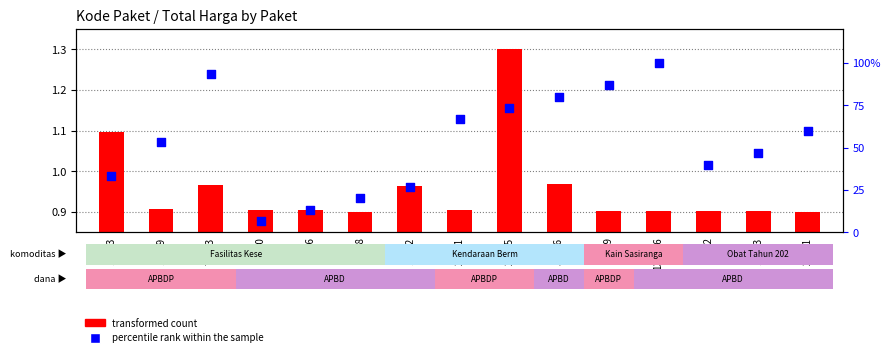

What are all the series names shown in the legend?

transformed count, percentile rank within the sample